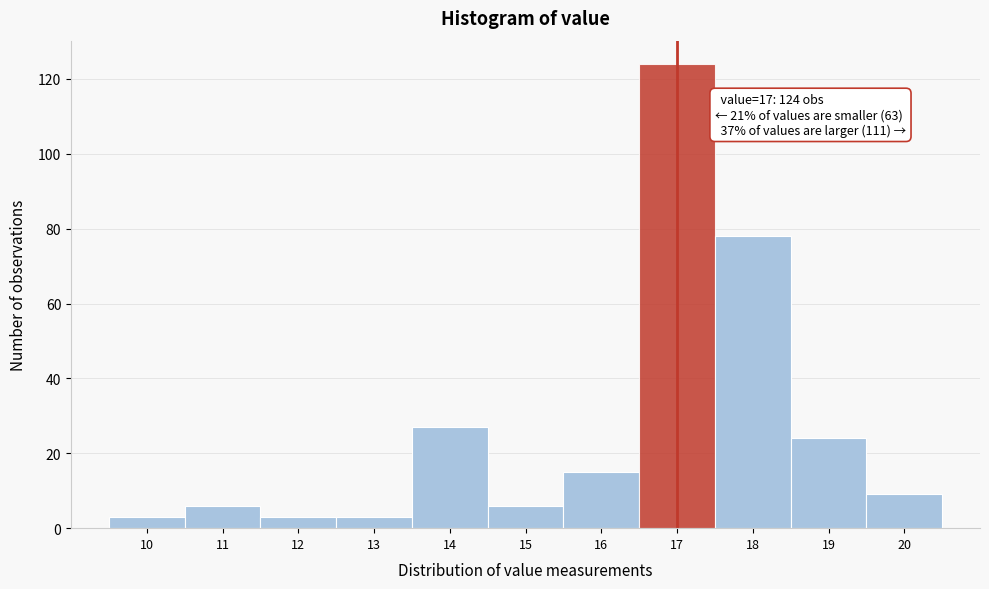

Over which range of the x-axis is the bar tallest?

16.5 to 17.5